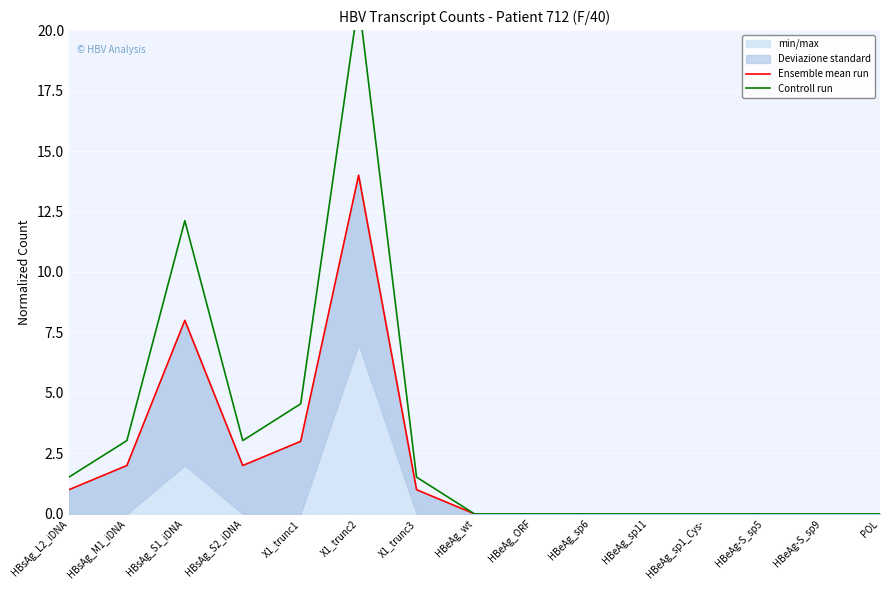

What is the maximum value for Controll run?

21.2